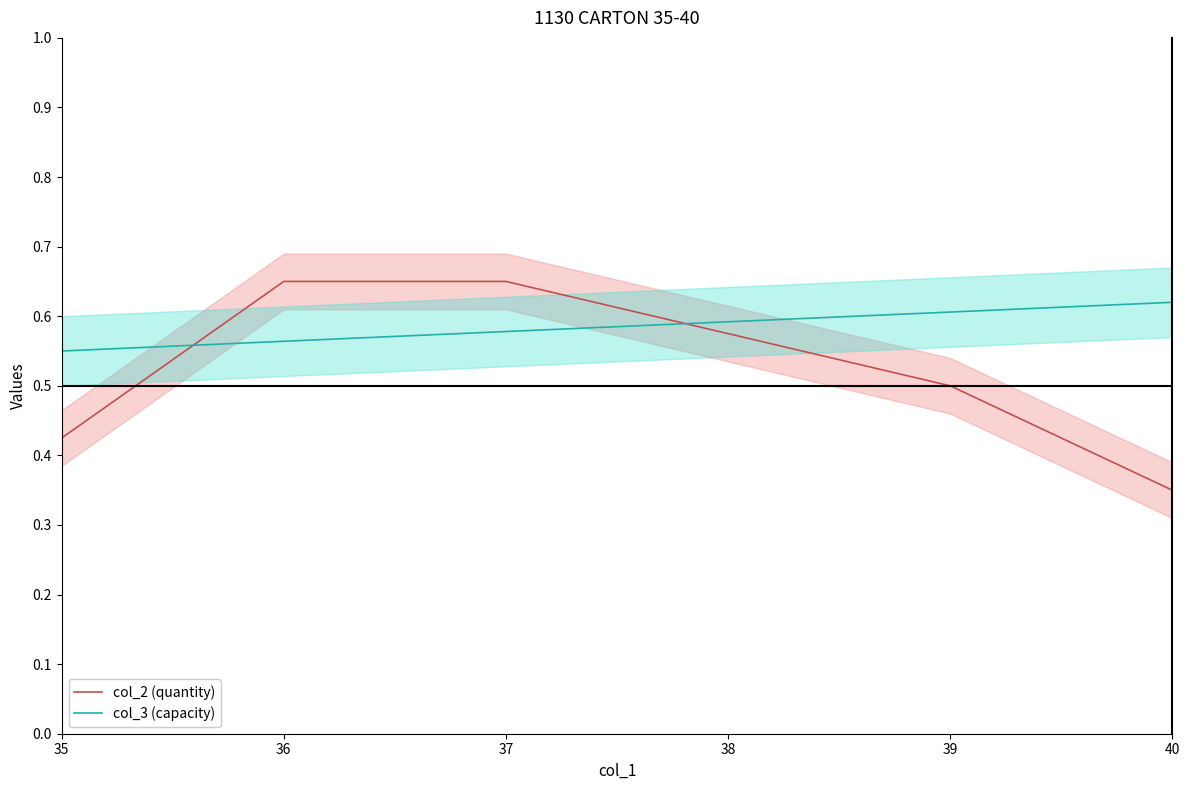

At which category is the sum across all series the highest?

37